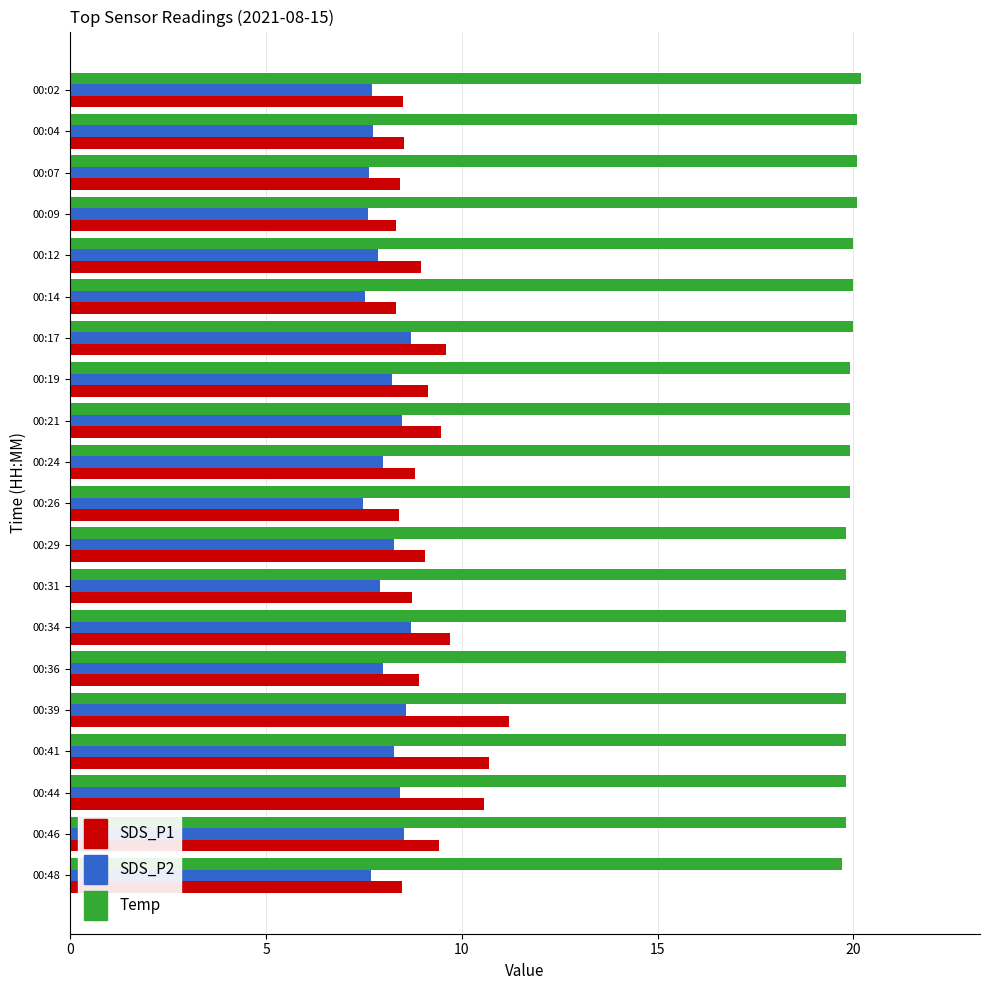

List the series in order of their peak value, lowest first.

SDS_P2, SDS_P1, Temp